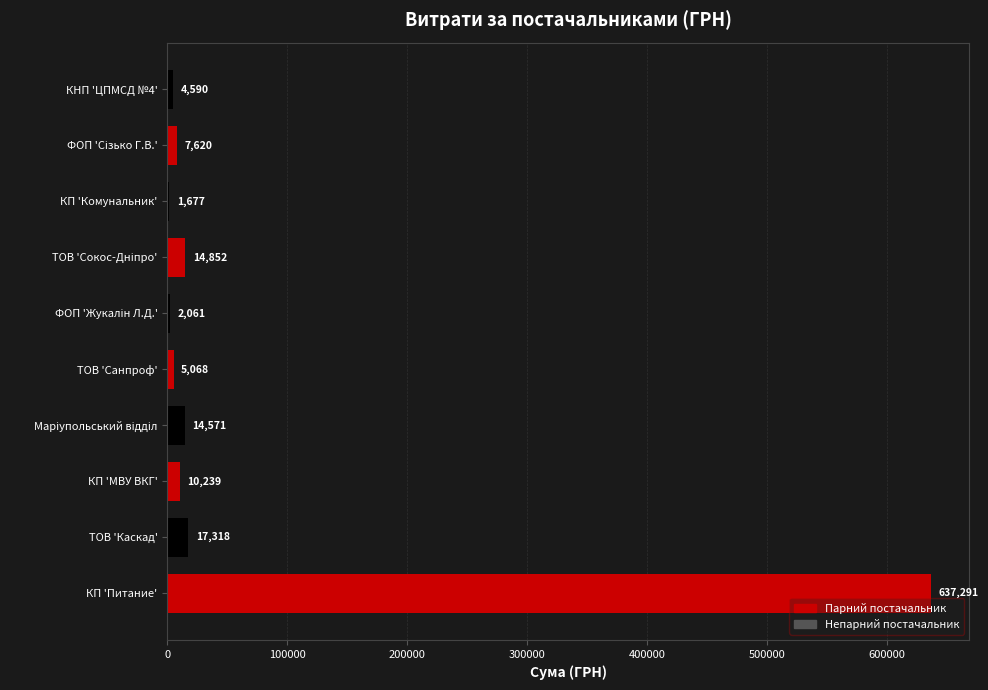

What is the maximum value shown in the chart?

637291.0